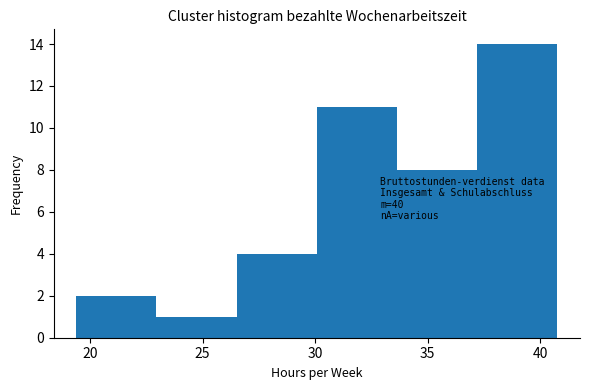

Over which range of the x-axis is the bar tallest?

37.0 to 41.0